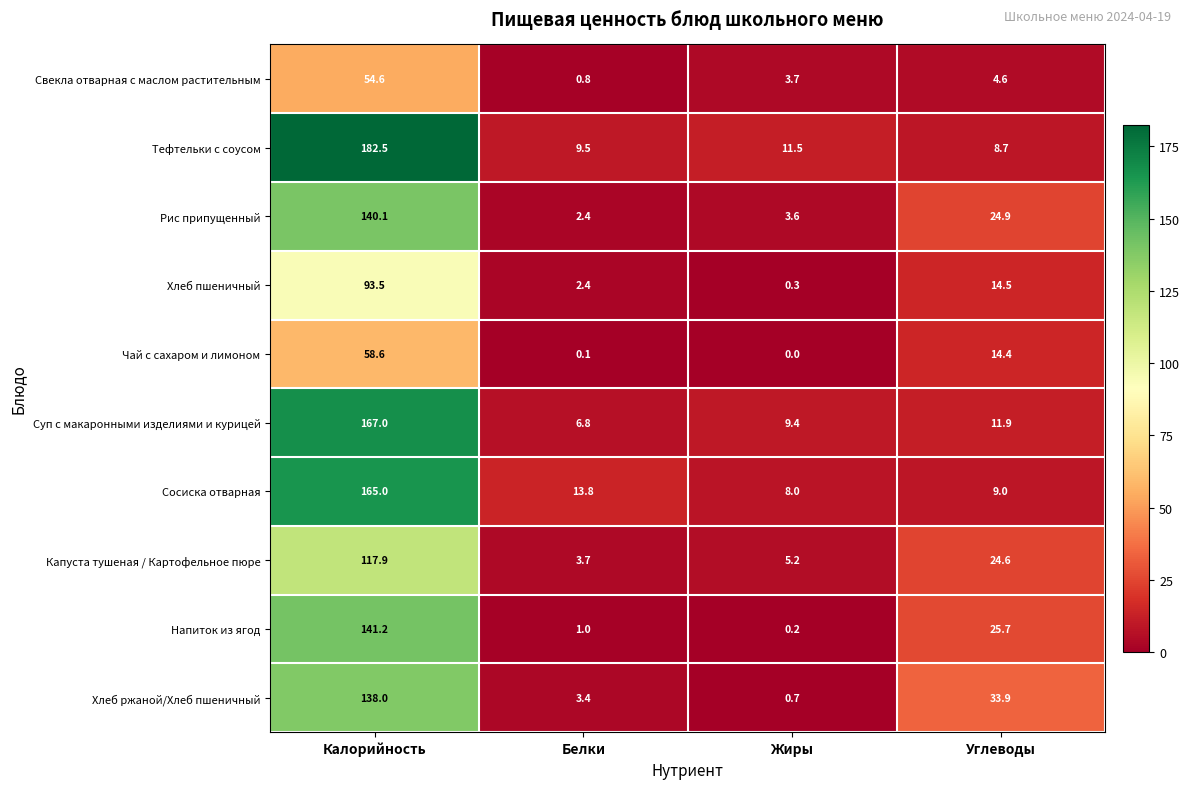

What is the highest value of the Чай с сахаром и лимоном series?

58.6